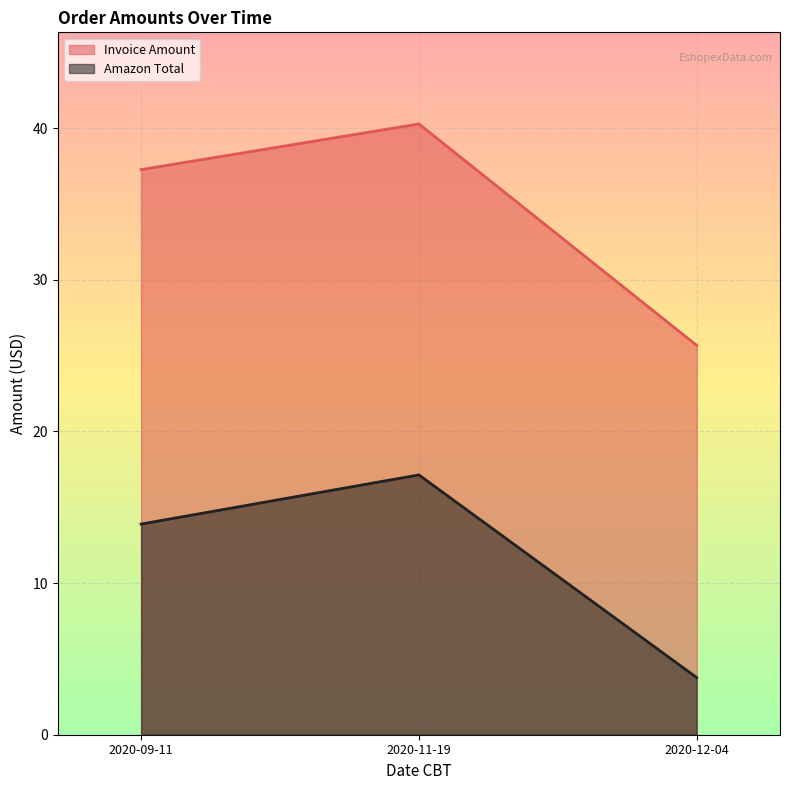

True or false: Invoice Amount has a value of 40.3 at 2020-11-19.

True